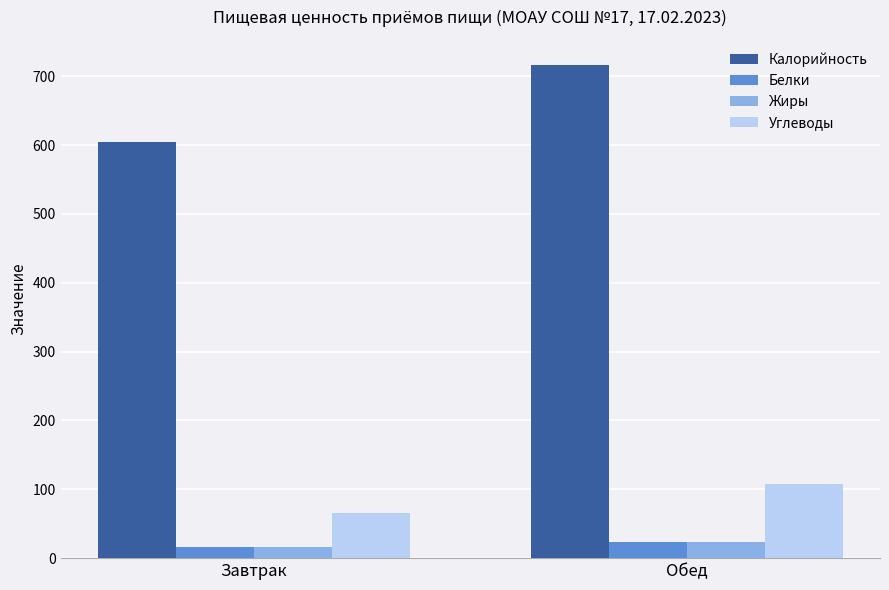

What position from the left is Обед?

2